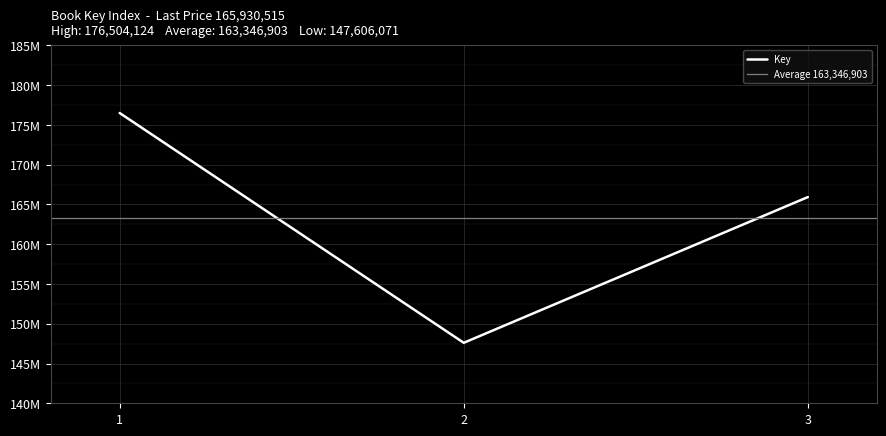

What is the minimum value shown in the chart?

147606071